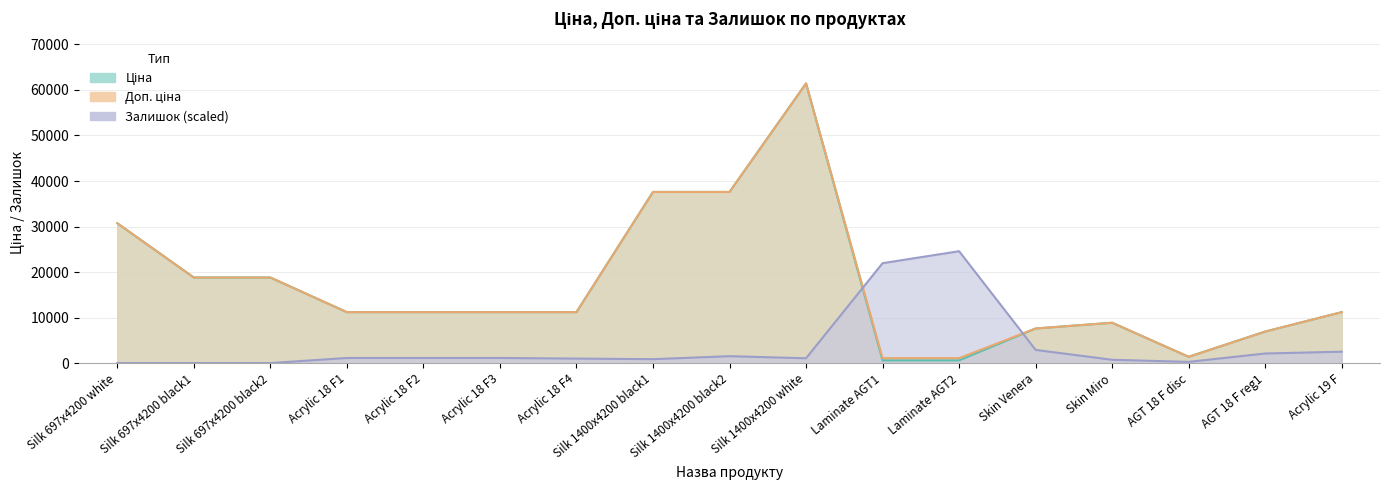

At which category does the chart reach its peak across all series?

Silk 1400x4200 white